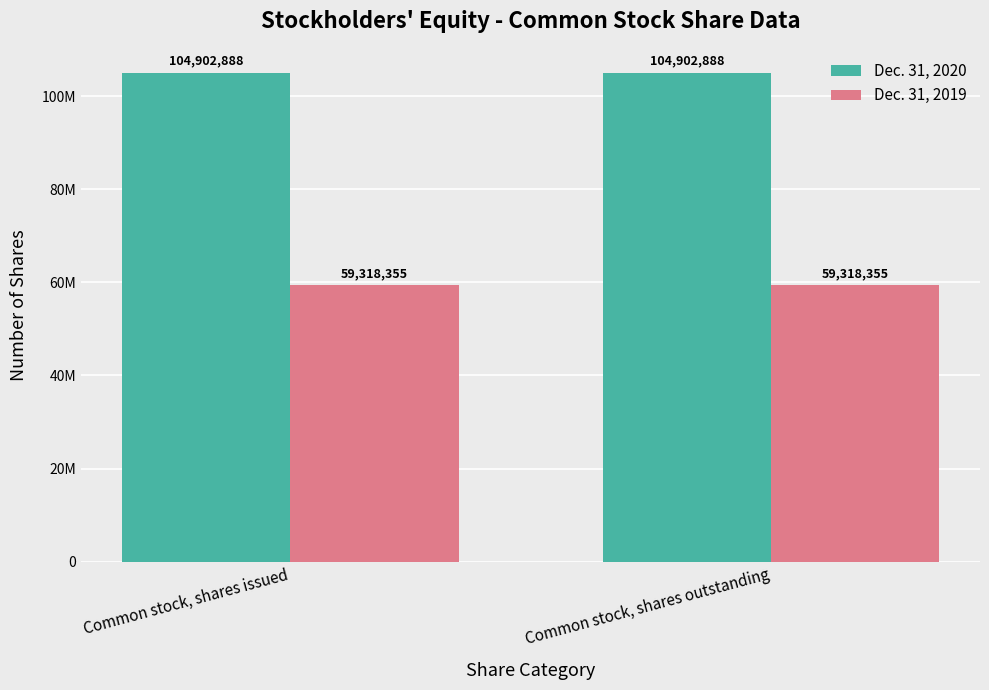

Are the bars horizontal?

No